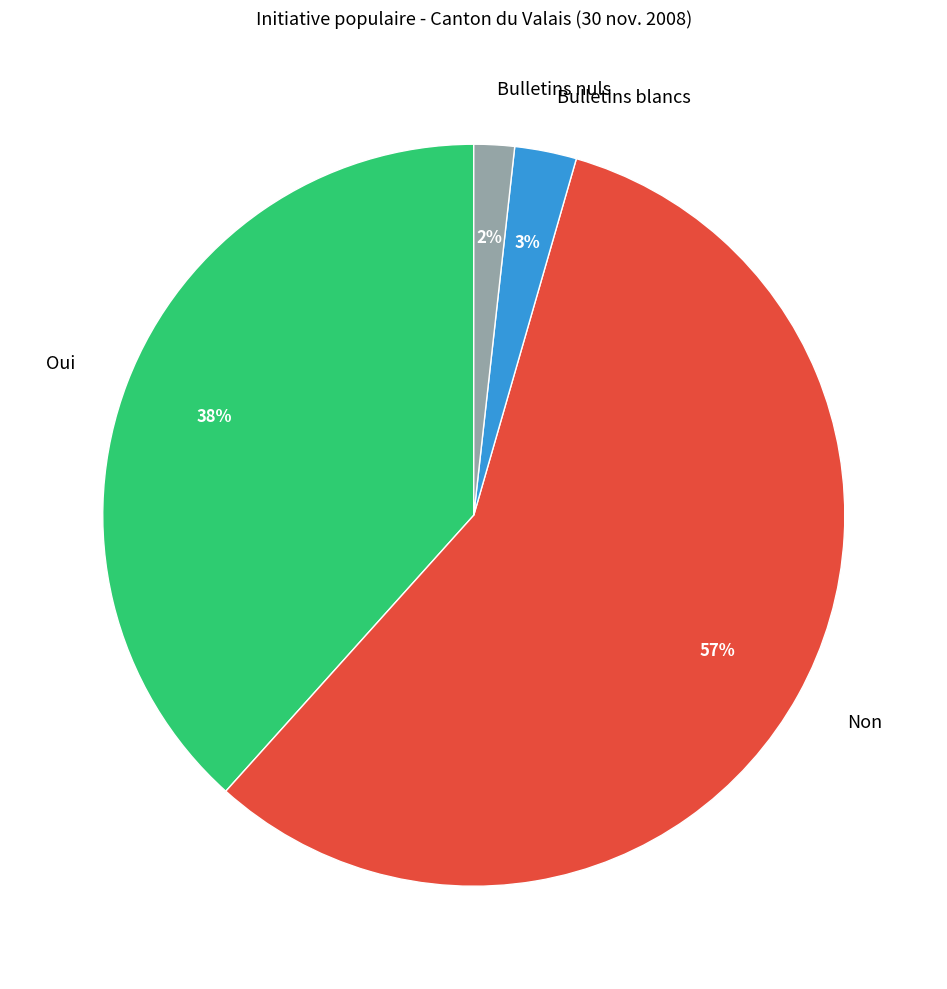

To the nearest percent, what portion does Oui represent?

38%